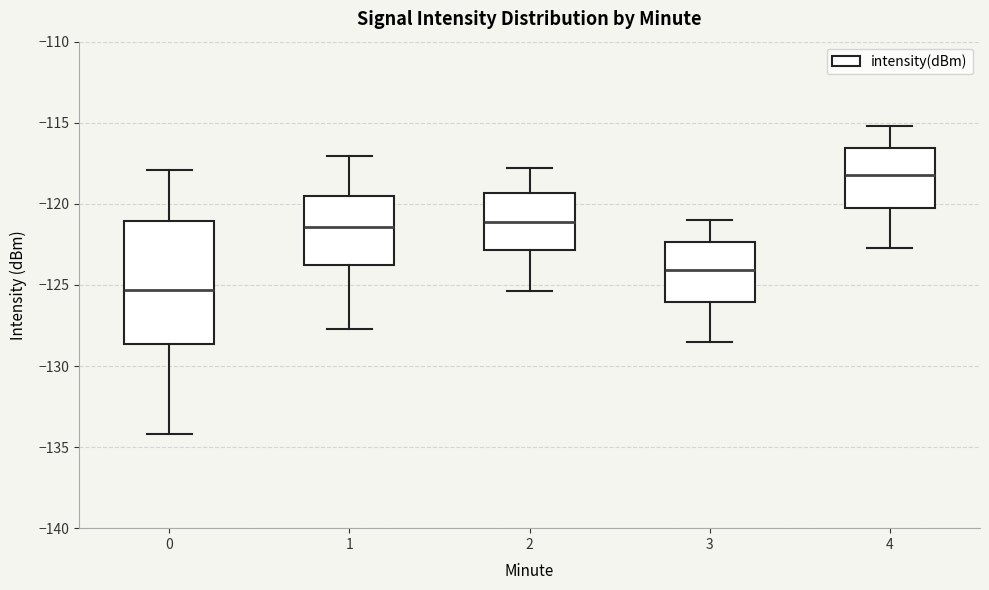

Reading left to right, transcribe this box plot: for each box, give where its median line is, the range the box spans, and where its two whiskers end, as read against the y-axis. The values are not printed on the chart, so give them approximately, as read against the axis.

0: median -125.5, box -128.5 to -121.0, whiskers -134.0 to -118.0
1: median -121.5, box -124.0 to -119.5, whiskers -127.5 to -117.0
2: median -121.0, box -123.0 to -119.5, whiskers -125.5 to -118.0
3: median -124.0, box -126.0 to -122.5, whiskers -128.5 to -121.0
4: median -118.0, box -120.0 to -116.5, whiskers -122.5 to -115.0